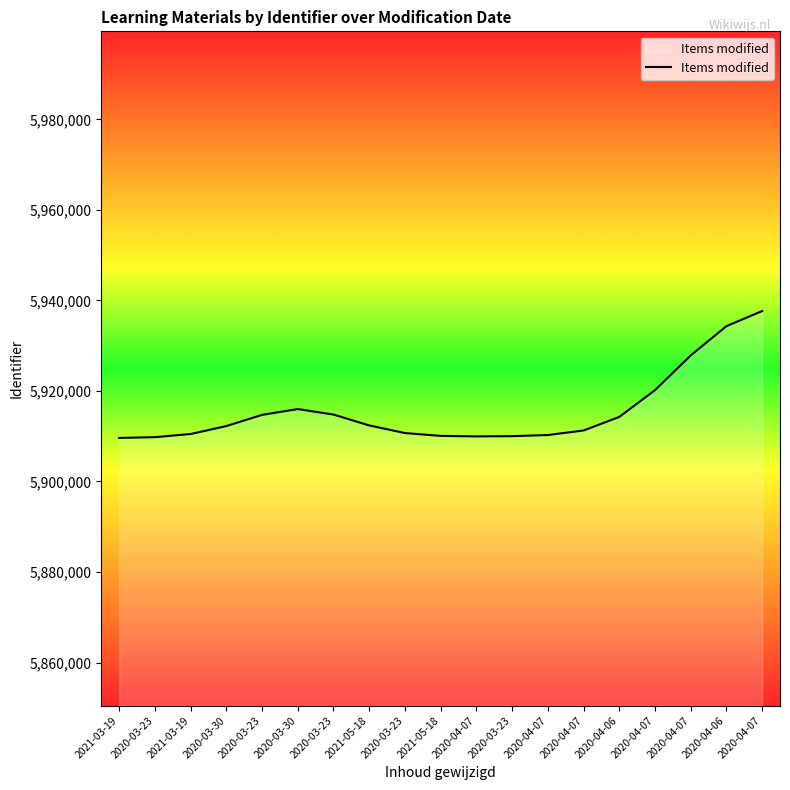

List the labels in order of value, largest first.

2020-04-07, 2020-04-06, 2020-04-07, 2020-04-07, 2020-03-30, 2020-03-23, 2020-03-23, 2020-04-06, 2021-05-18, 2020-03-30, 2020-04-07, 2020-03-23, 2021-03-19, 2020-04-07, 2021-05-18, 2020-03-23, 2020-04-07, 2020-03-23, 2021-03-19